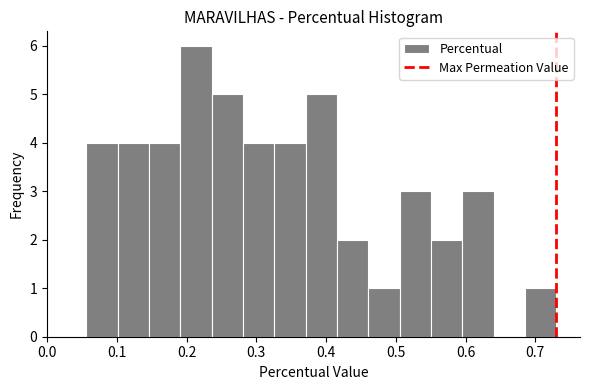

Reading left to right, list every bar in this chart as the range it spans on the x-axis followed by its height. Neither the bar edges nor the heights are printed on the chart, so give them approximately, as read against the axes.

0.06 to 0.10: 4
0.10 to 0.15: 4
0.15 to 0.19: 4
0.19 to 0.24: 6
0.24 to 0.28: 5
0.28 to 0.33: 4
0.33 to 0.37: 4
0.37 to 0.42: 5
0.42 to 0.46: 2
0.46 to 0.51: 1
0.51 to 0.55: 3
0.55 to 0.60: 2
0.60 to 0.64: 3
0.64 to 0.69: 0
0.69 to 0.73: 1